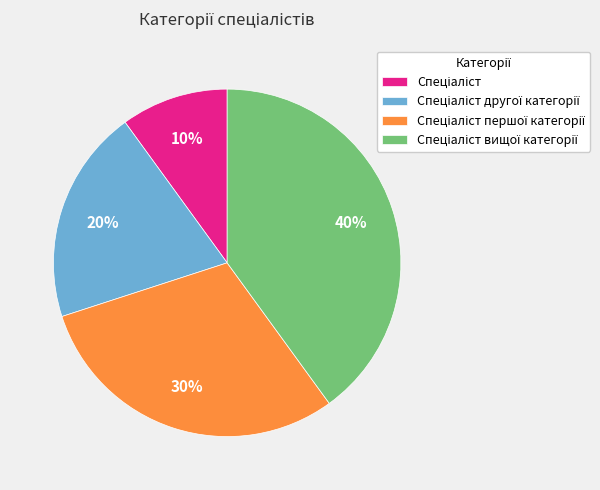

Is there any slice that represents more than half of the pie?

No